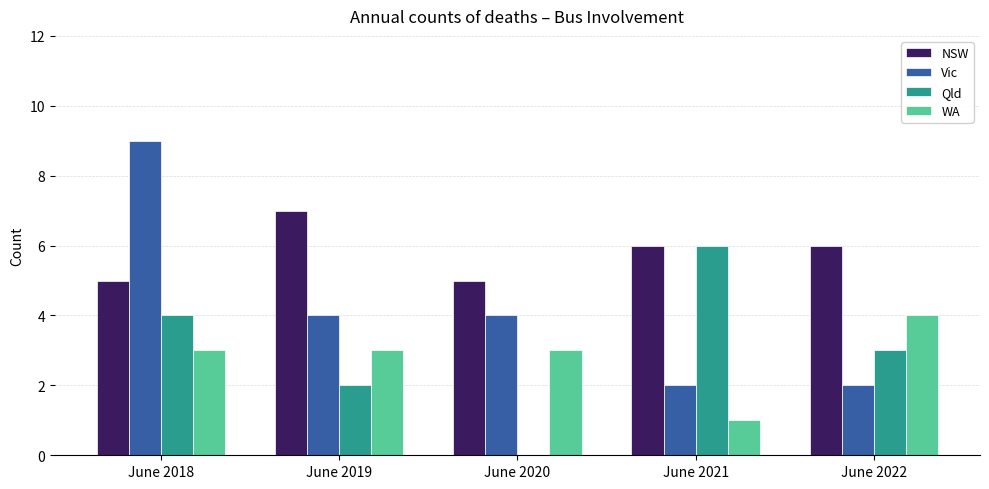

Where does the NSW series first go above 6?

June 2019